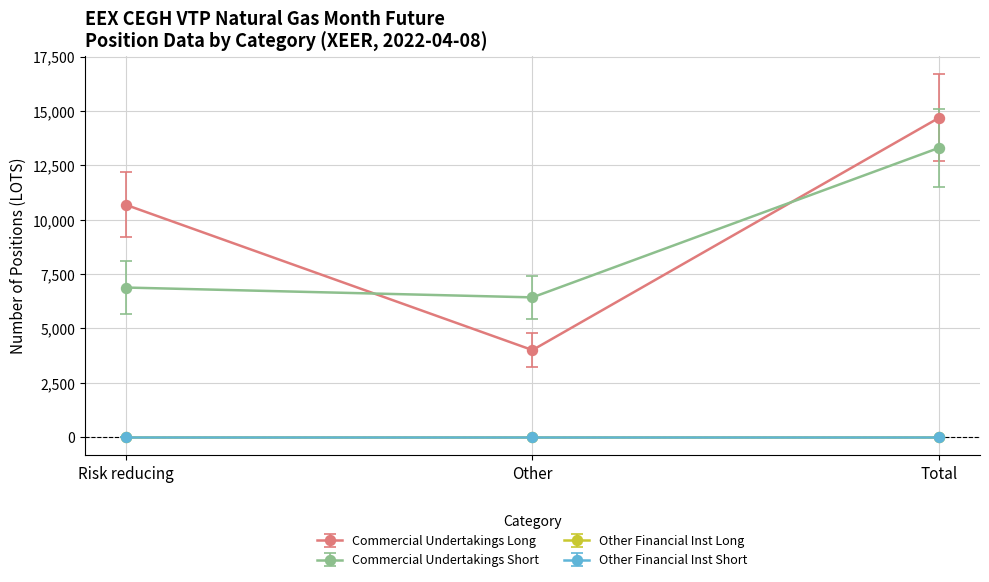

Does the chart have visible grid lines?

Yes